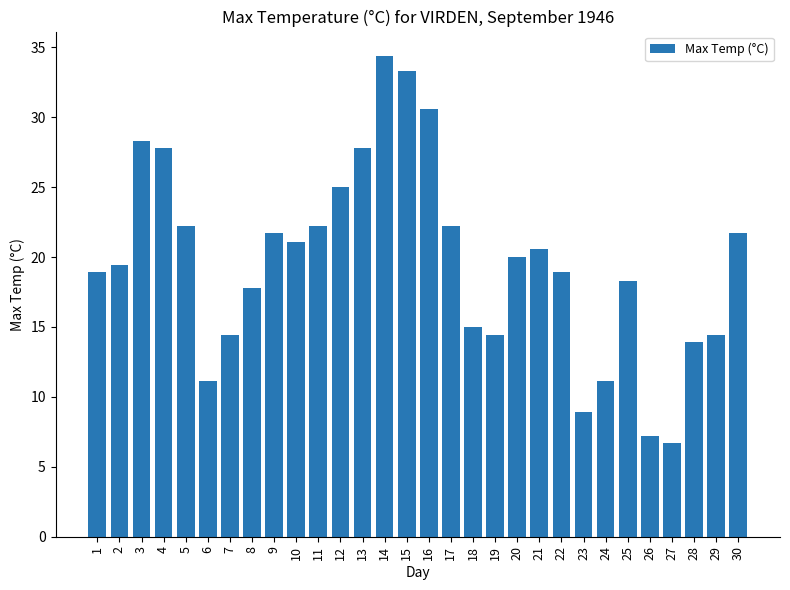

The value at 12 is 6.6. True or false?

False